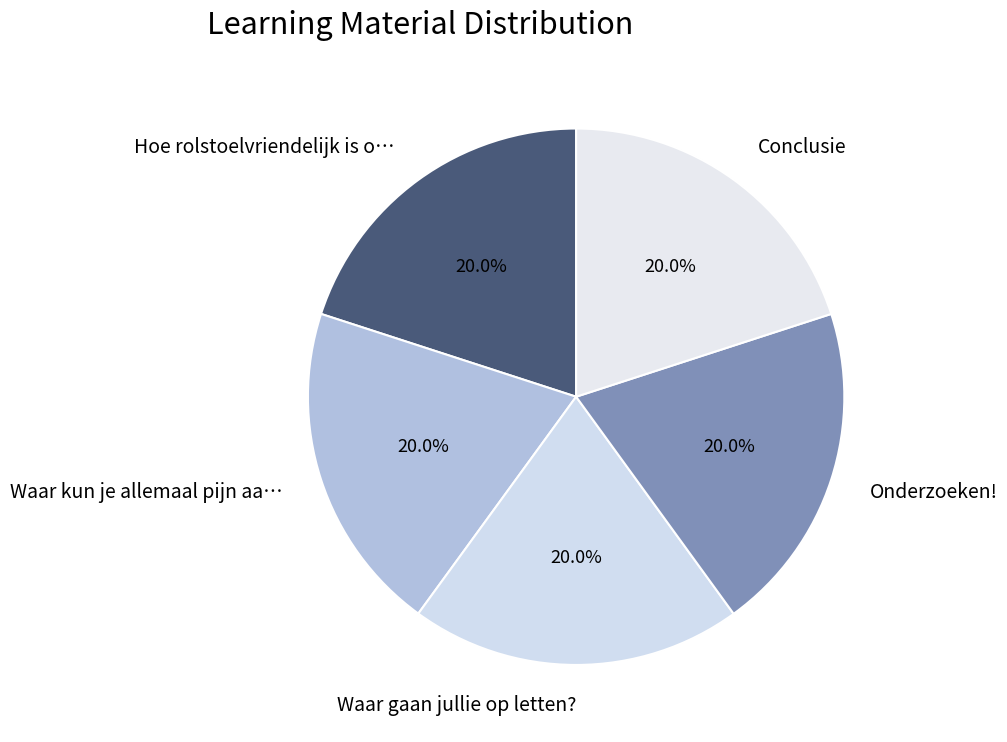

What is the ratio of the value at Conclusie to the value at Hoe rolstoelvriendelijk is o…?

1.0